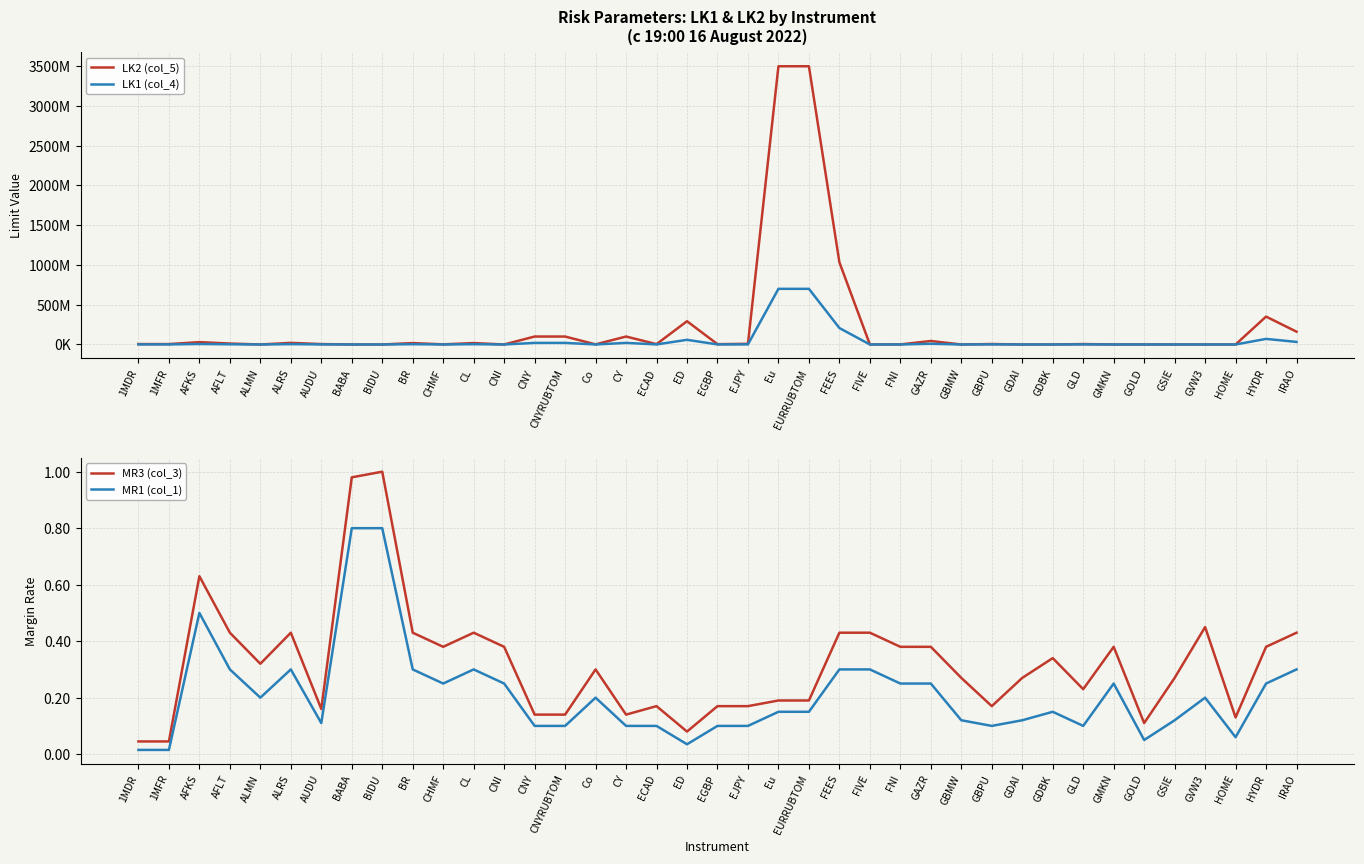

At which category does the chart reach its minimum across all series?

1MDR